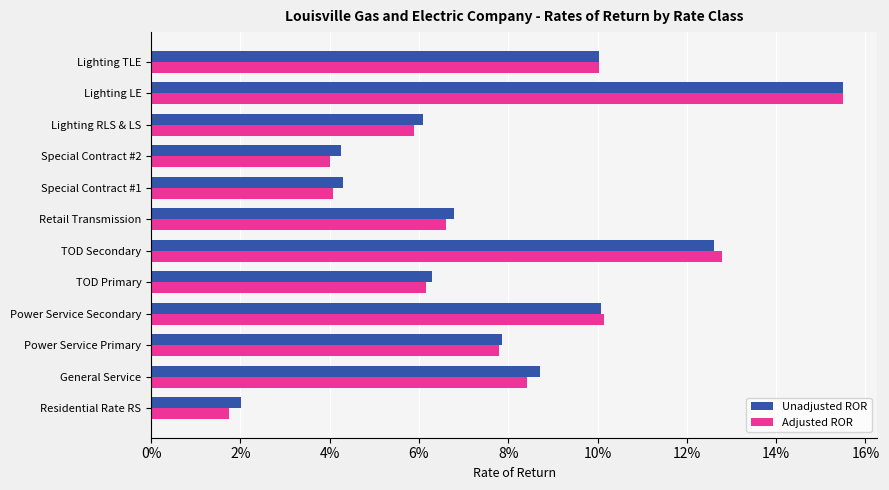

What are all the series names shown in the legend?

Unadjusted ROR, Adjusted ROR